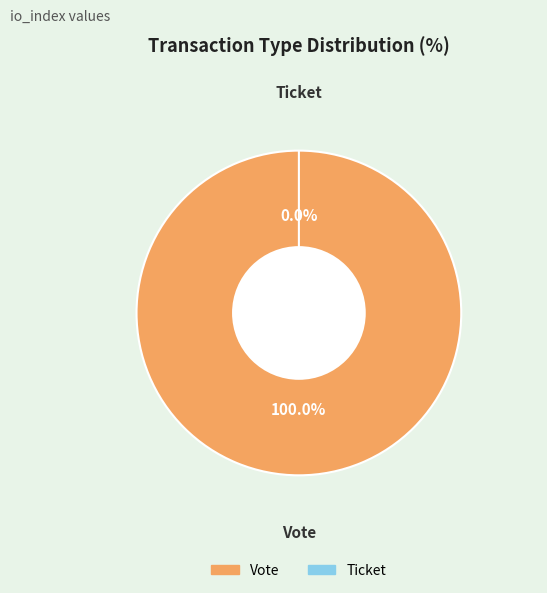

Rank the categories by value from lowest to highest.

Ticket, Vote